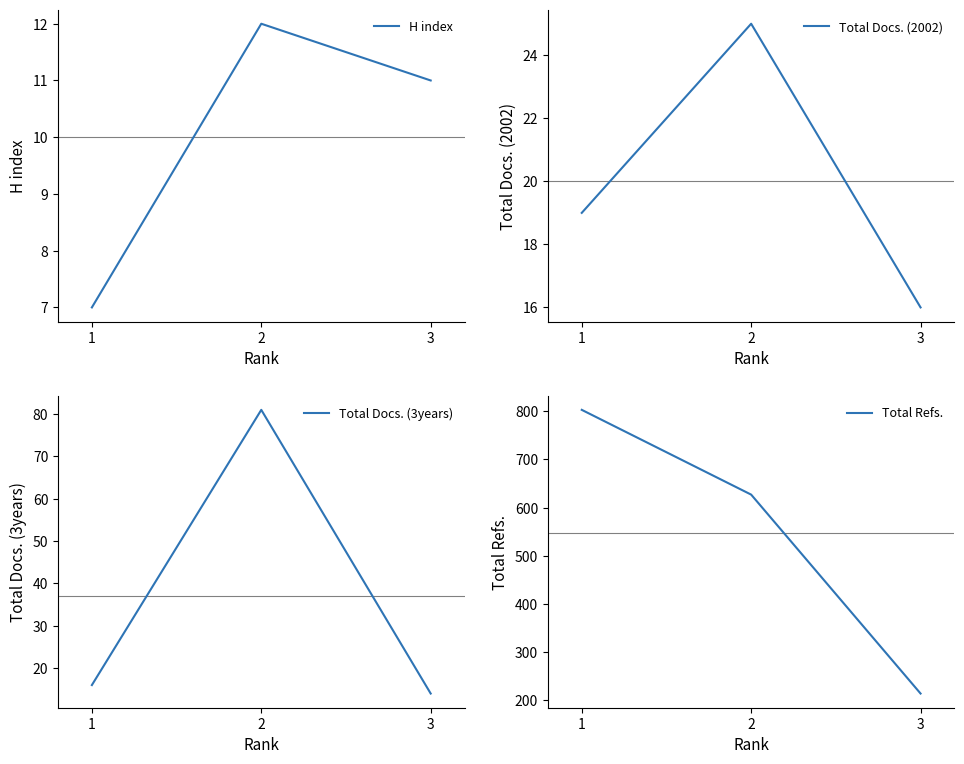

Does the chart display data point markers on the line(s)?

No